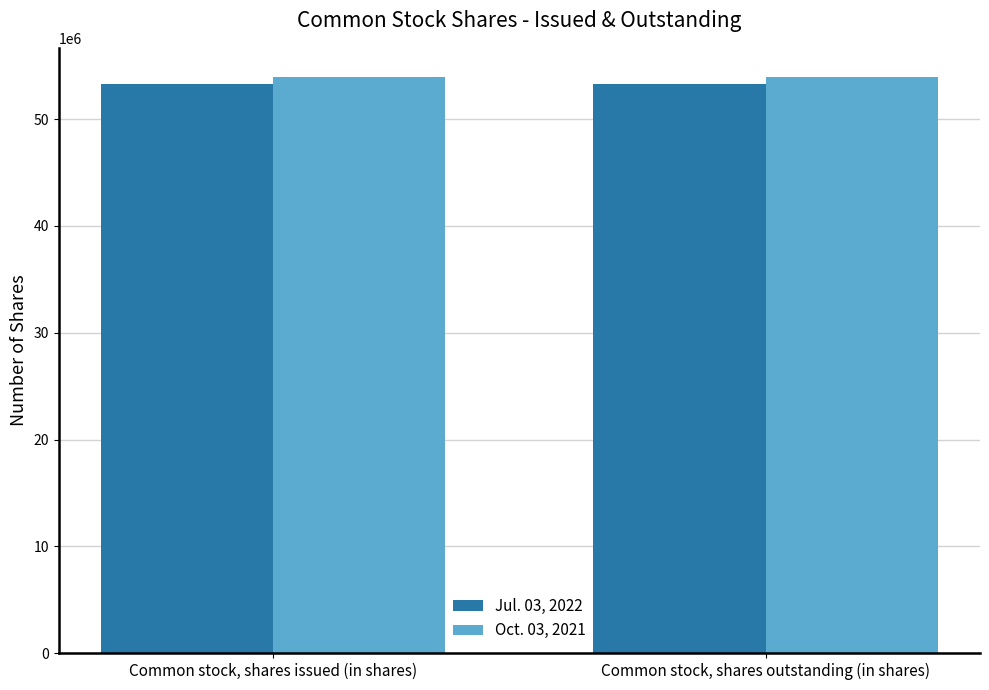

What is the lowest value of the Oct. 03, 2021 series?

53981000